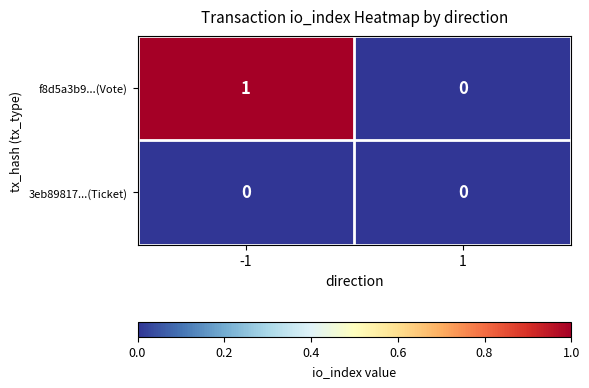

Which series has the largest total across all categories?

f8d5a3b9...(Vote)